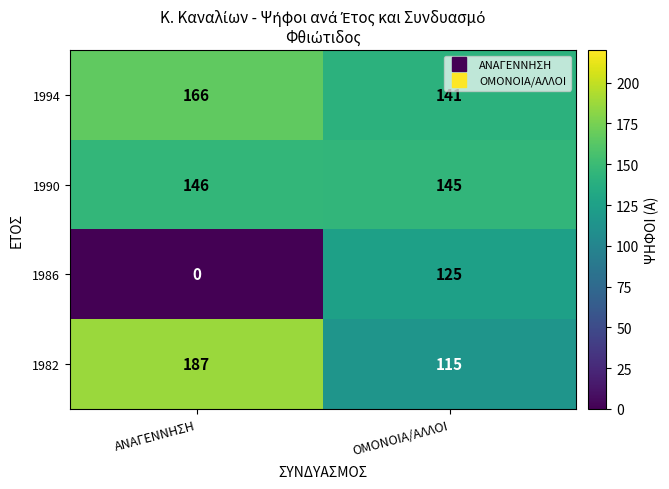

What is the spread (max minus min) of values at ΟΜΟΝΟΙΑ/ΑΛΛΟΙ?

30